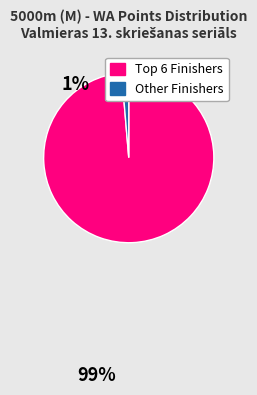

Which category has the biggest portion of the pie?

Top 6 Finishers